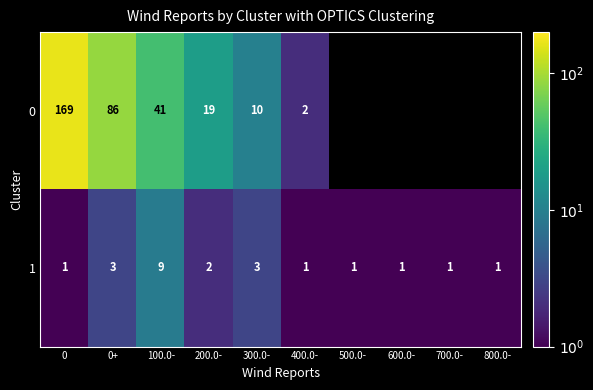

What is the sum of all 1 values?

23